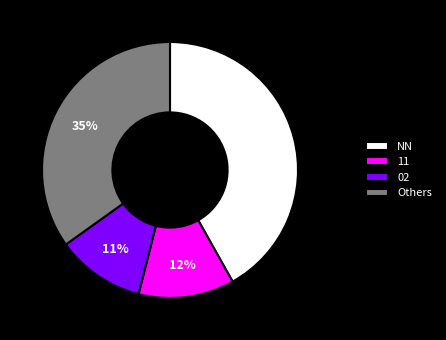

Is it true that 11 is 12% of the pie?

True